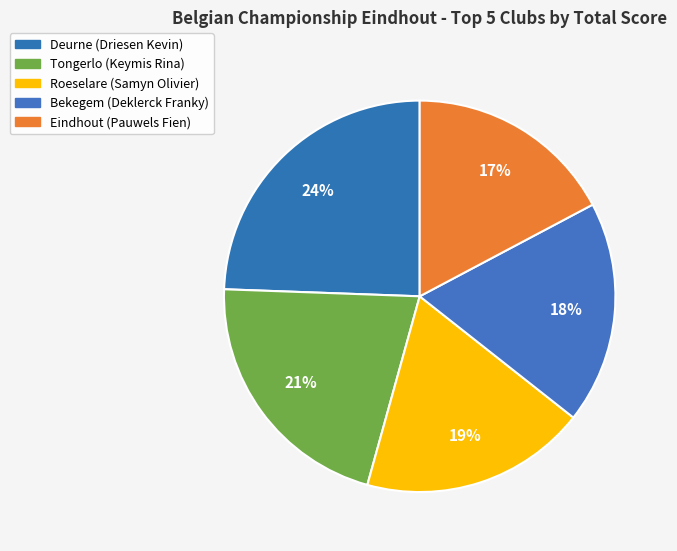

To the nearest percent, what is the difference between the largest and smallest slice percentages?

7%